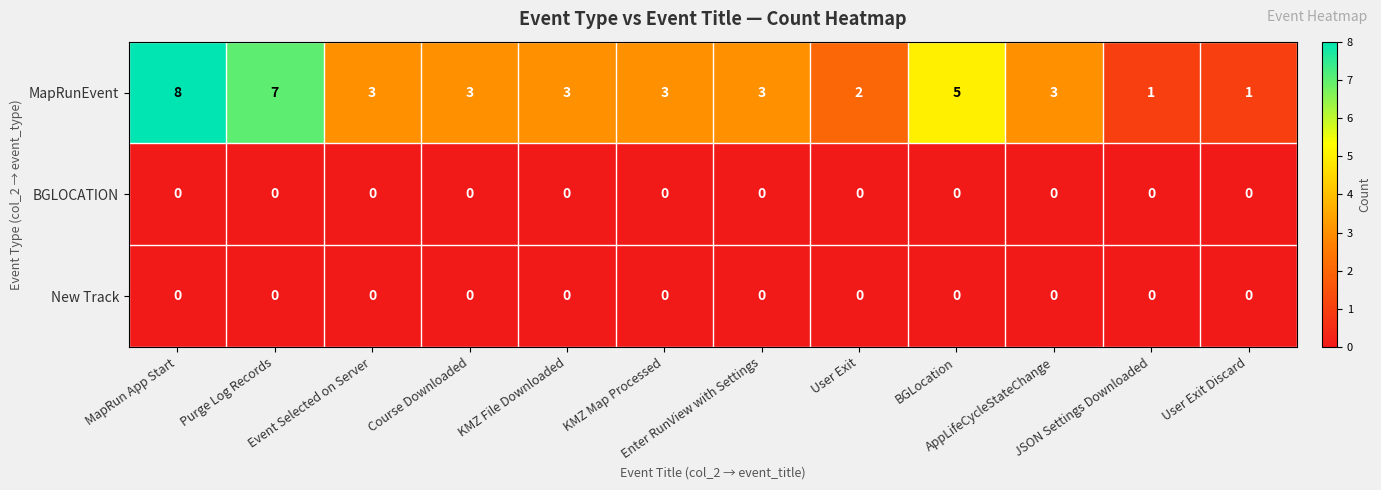

Count the number of data series in this chart.

3